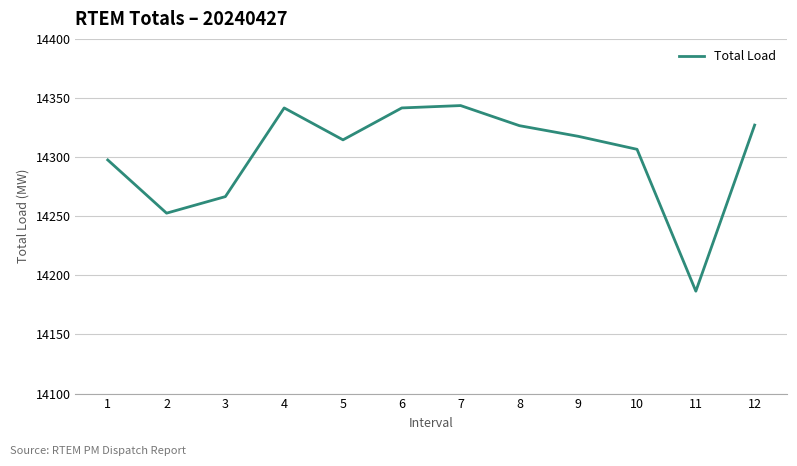

How many lines are shown in the chart?

1